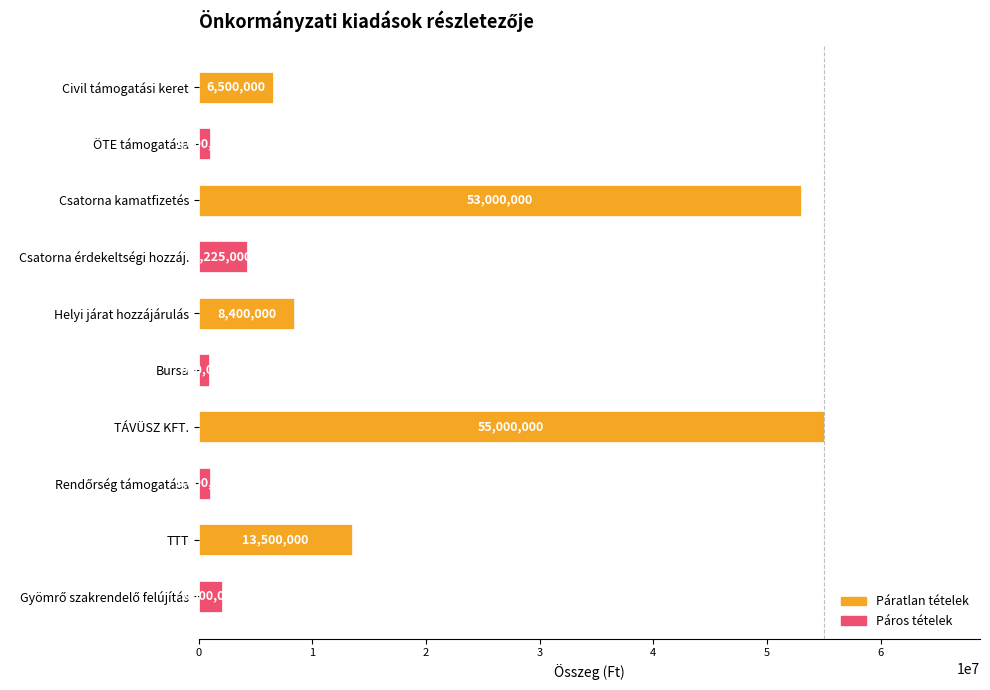

Reading bottom to top, list all the values displayed in this chart.

2000000	13500000	1000000	55000000	900000	8400000	4225000	53000000	1000000	6500000